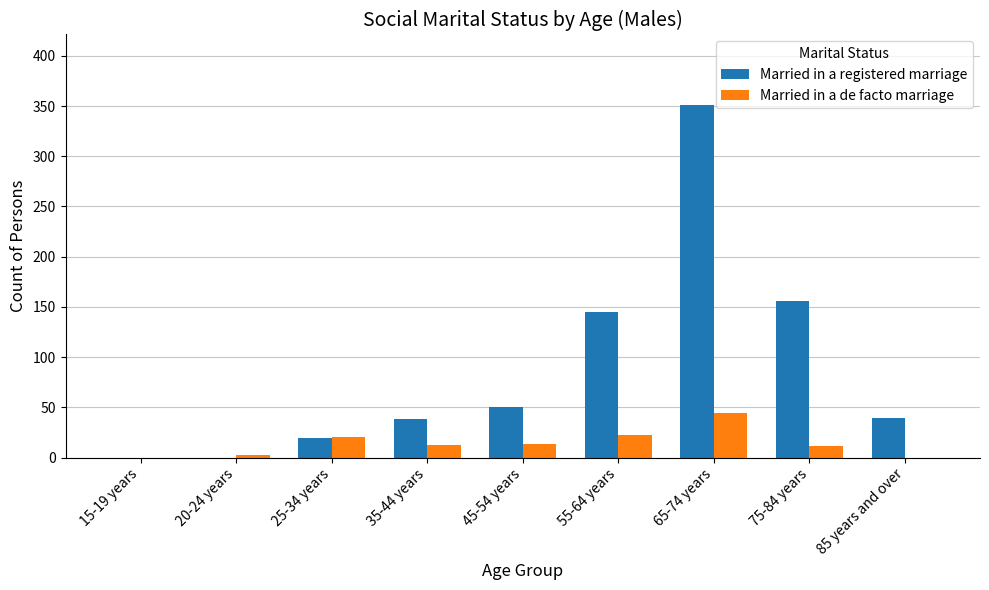

True or false: Married in a registered marriage has a value of 51 at 35-44 years.

False